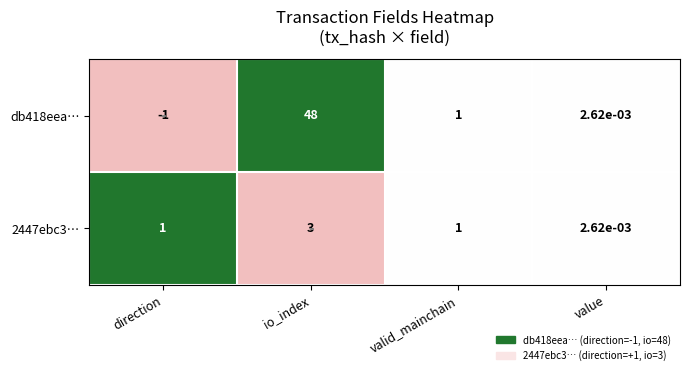

Is the value of 2447ebc3… at io_index greater than the value of db418eea… at valid_mainchain?

Yes